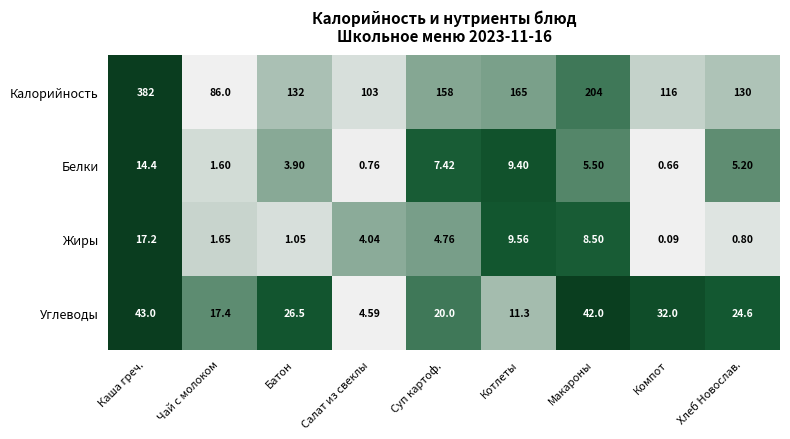

How many distinct data groups are displayed?

4